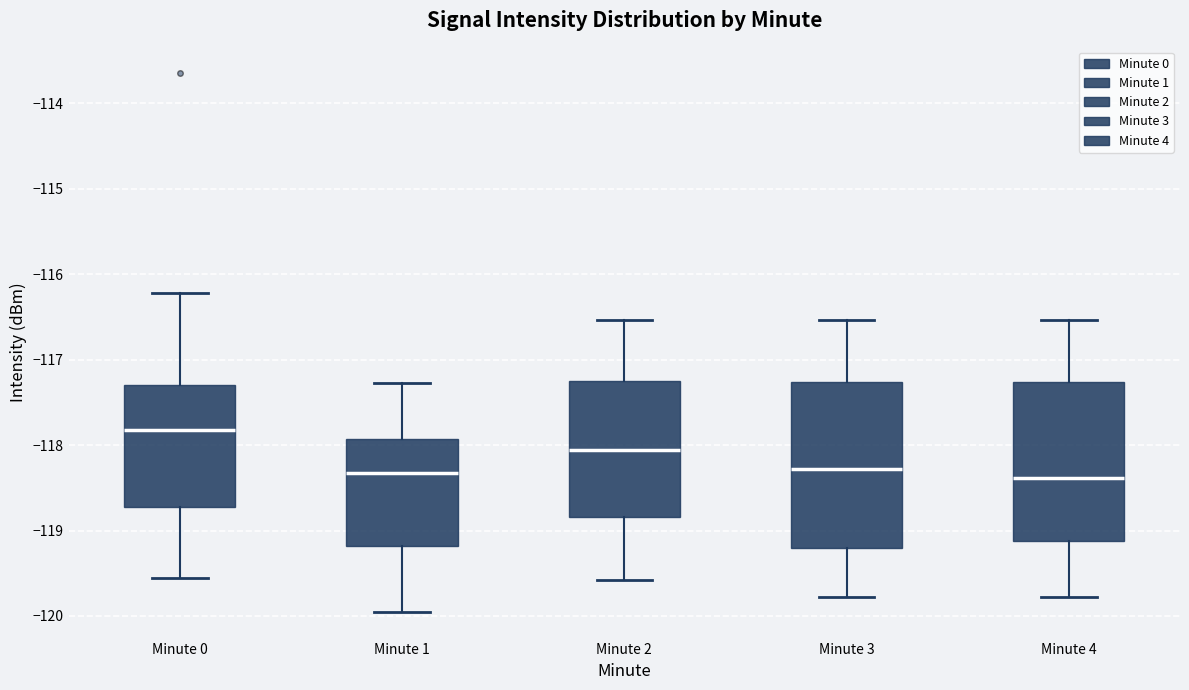

Reading left to right, transcribe this box plot: for each box, give where its median line is, the range the box spans, and where its two whiskers end, as read against the y-axis. The values are not printed on the chart, so give them approximately, as read against the axis.

Minute 0: median -117.8, box -118.7 to -117.3, whiskers -119.6 to -116.2
Minute 1: median -118.3, box -119.2 to -117.9, whiskers -119.9 to -117.3
Minute 2: median -118.1, box -118.8 to -117.3, whiskers -119.6 to -116.5
Minute 3: median -118.3, box -119.2 to -117.3, whiskers -119.8 to -116.5
Minute 4: median -118.4, box -119.1 to -117.3, whiskers -119.8 to -116.5